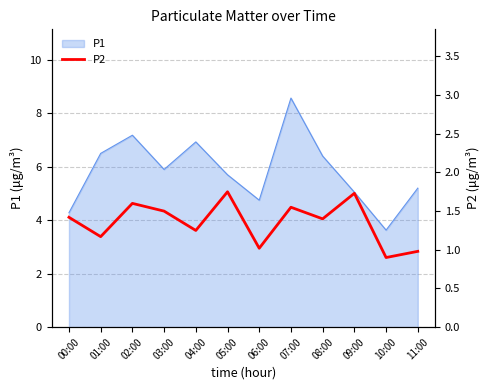

The value of P1 at 02:00 is 7.2. True or false?

True